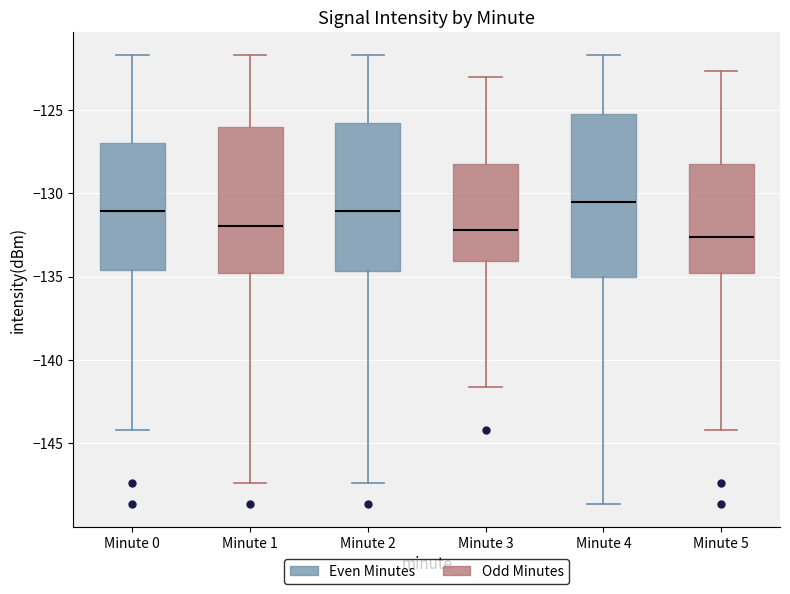

Reading left to right, transcribe this box plot: for each box, give where its median line is, the range the box spans, and where its two whiskers end, as read against the y-axis. The values are not printed on the chart, so give them approximately, as read against the axis.

Minute 0: median -131.0, box -134.5 to -127.0, whiskers -144.0 to -121.5
Minute 1: median -132.0, box -135.0 to -126.0, whiskers -147.5 to -121.5
Minute 2: median -131.0, box -134.5 to -126.0, whiskers -147.5 to -121.5
Minute 3: median -132.0, box -134.0 to -128.0, whiskers -141.5 to -123.0
Minute 4: median -130.5, box -135.0 to -125.0, whiskers -148.5 to -121.5
Minute 5: median -132.5, box -135.0 to -128.0, whiskers -144.0 to -122.5